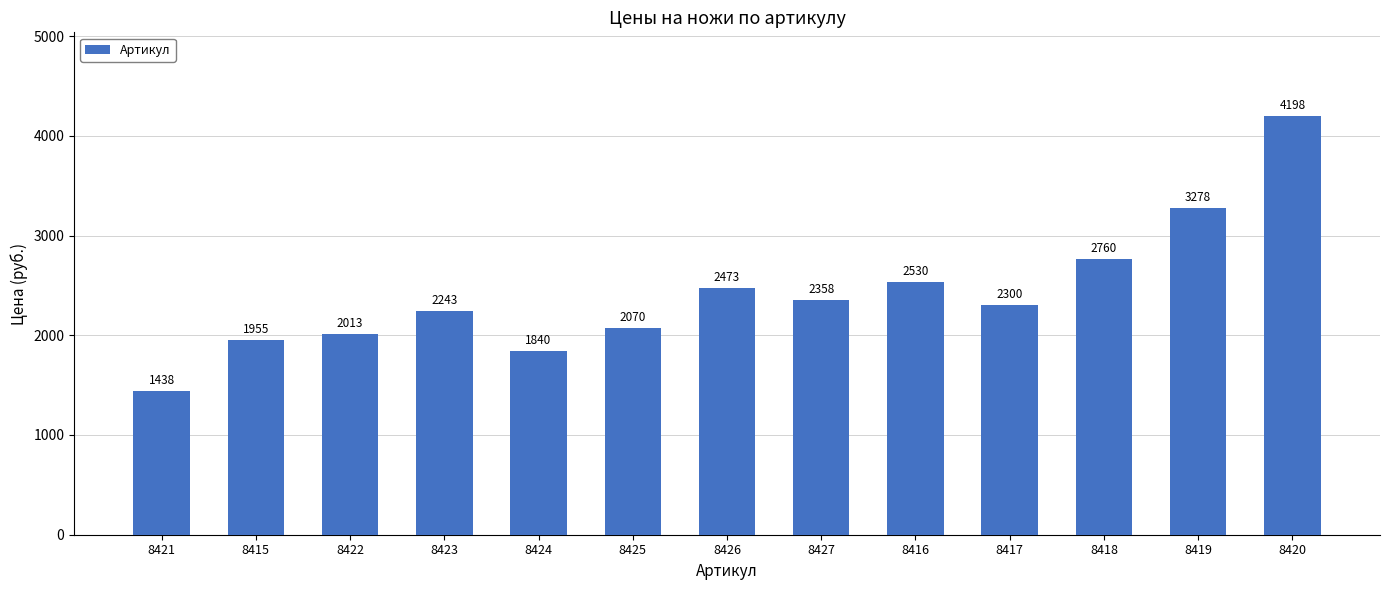

True or false: the data shows 881 at 8419.

False